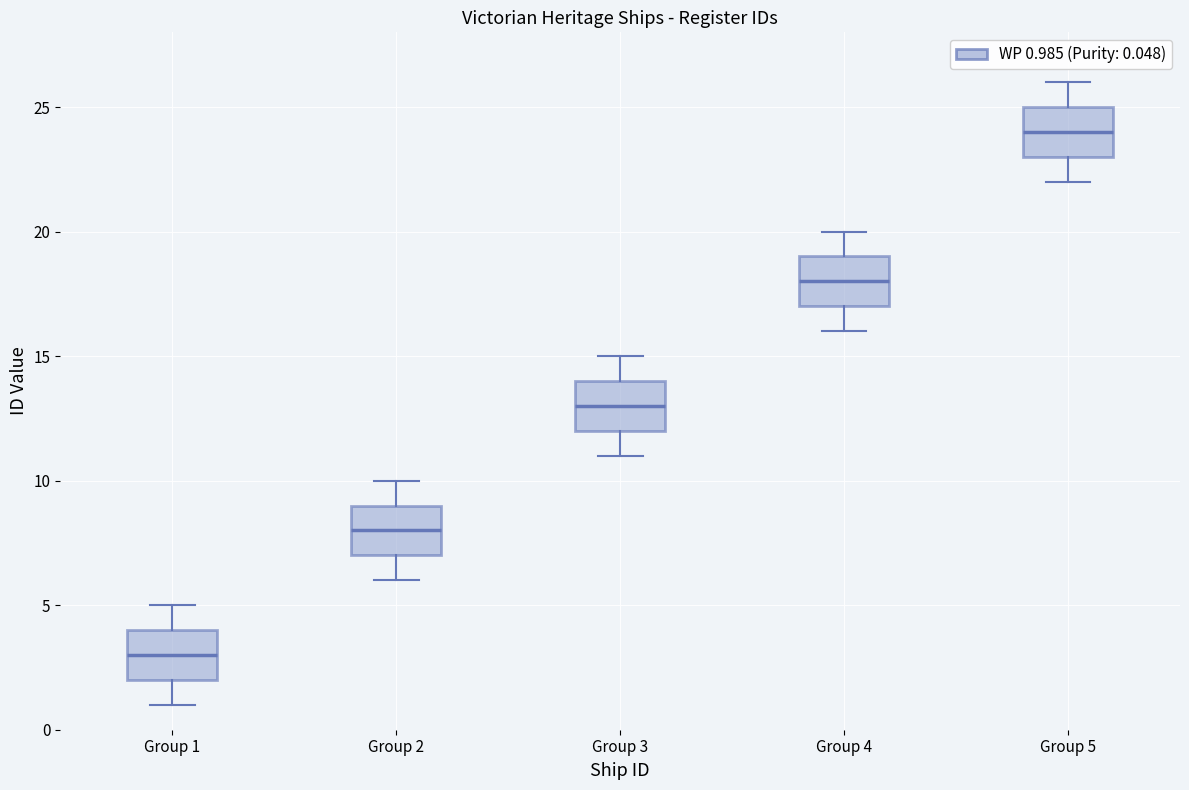

Reading left to right, read every box against the y-axis: the position of its median line, the range the box covers, and the ends of its whiskers. The values are not printed on the chart, so give them approximately, as read against the axis.

Group 1: median 3, box 2 to 4, whiskers 1 to 5
Group 2: median 8, box 7 to 9, whiskers 6 to 10
Group 3: median 13, box 12 to 14, whiskers 11 to 15
Group 4: median 18, box 17 to 19, whiskers 16 to 20
Group 5: median 24, box 23 to 25, whiskers 22 to 26